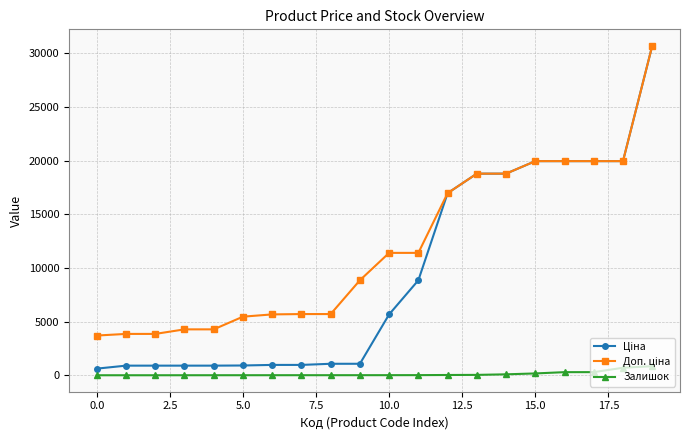

What is the greatest value displayed?

30717.1